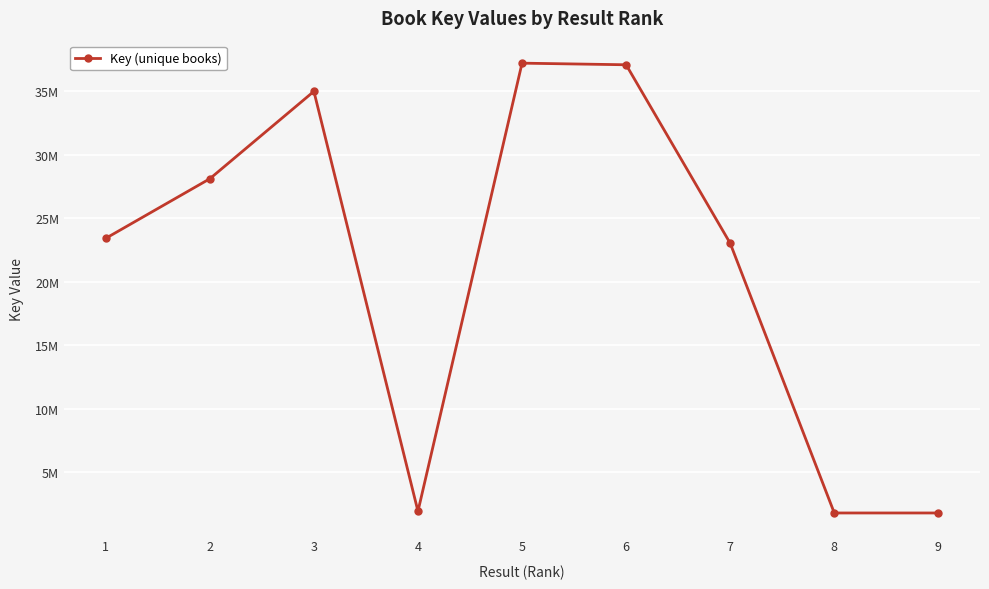

Does the chart have visible grid lines?

Yes